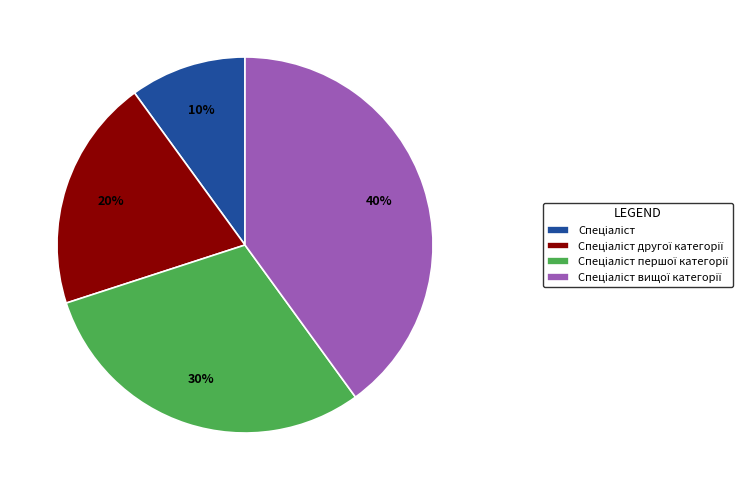

To the nearest percent, what is the average slice percentage?

25%